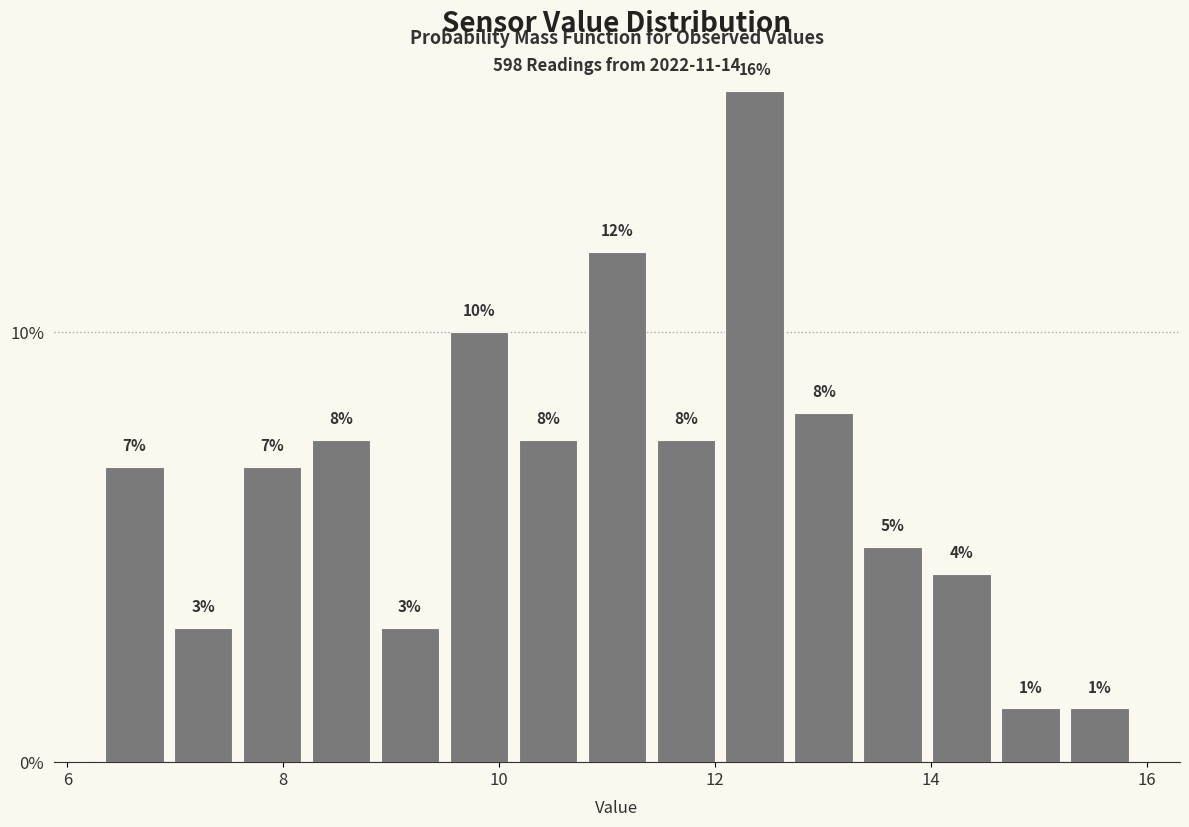

Read against the x-axis, roughly where is the centre of the tallest bar?

12.4